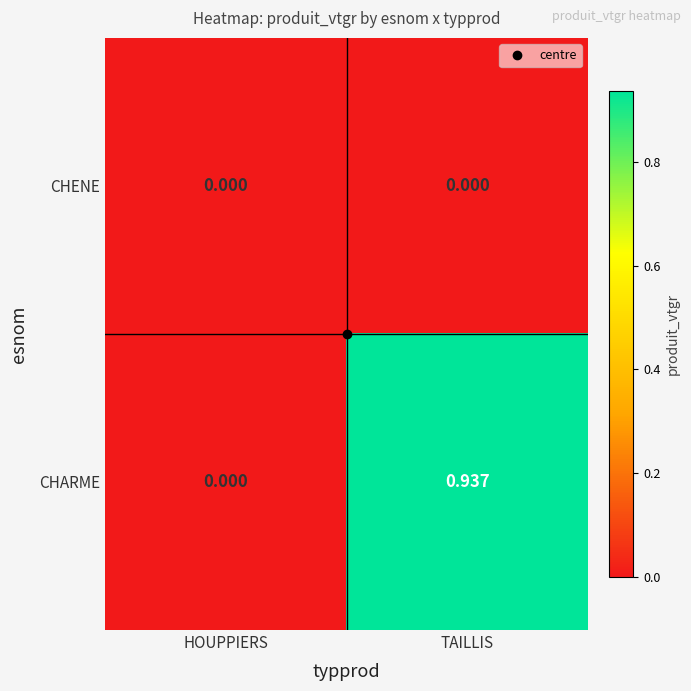

Which series has the widest spread of values?

CHARME